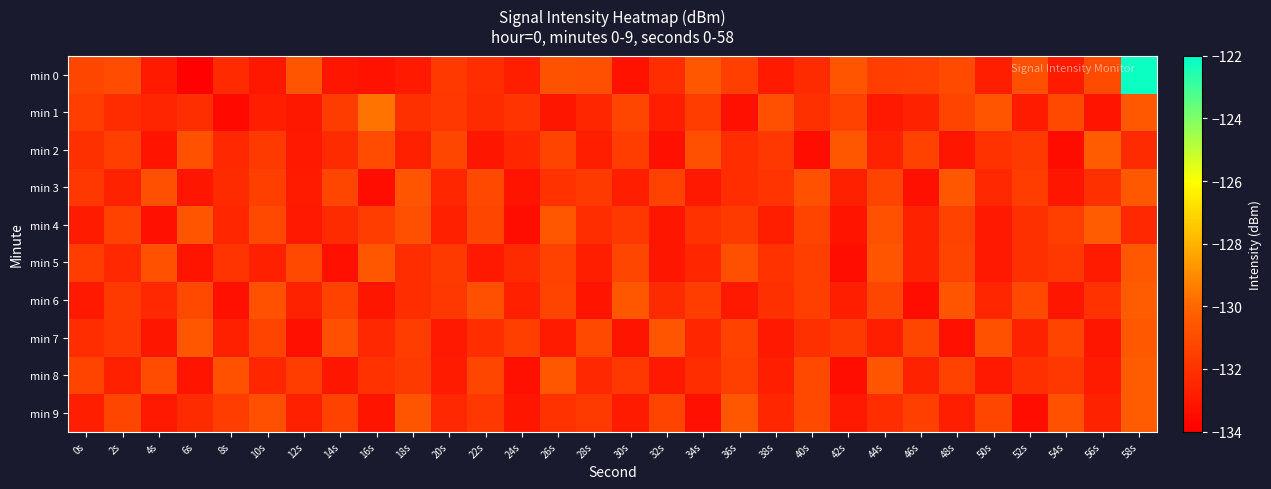

What is the total value across all series at 10s?

-1318.3